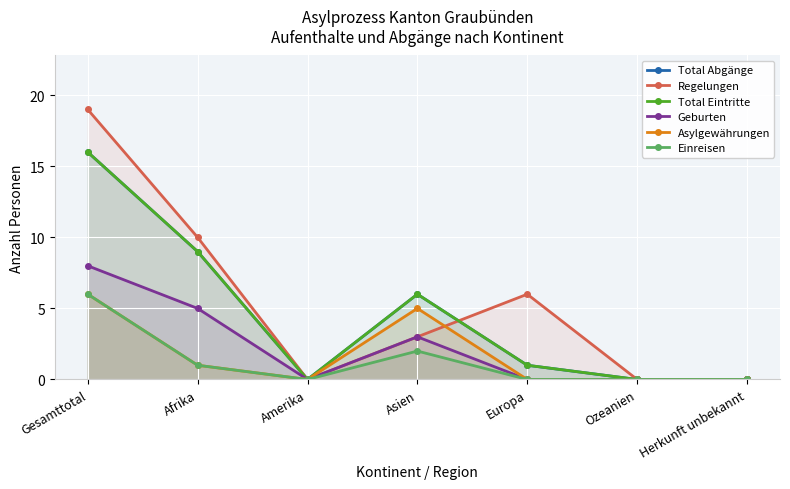

Count the number of categories in the chart.

7